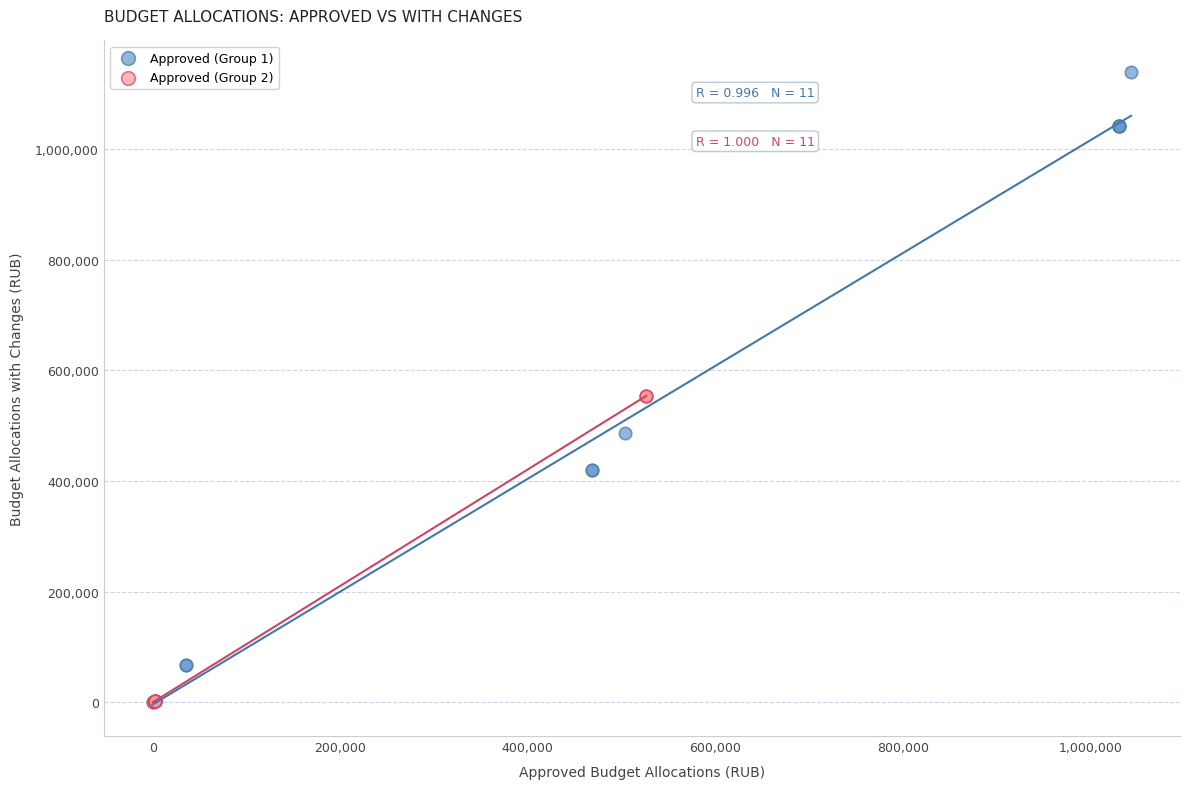

Which series has the largest Y range (max minus min)?

Approved (Group 1)